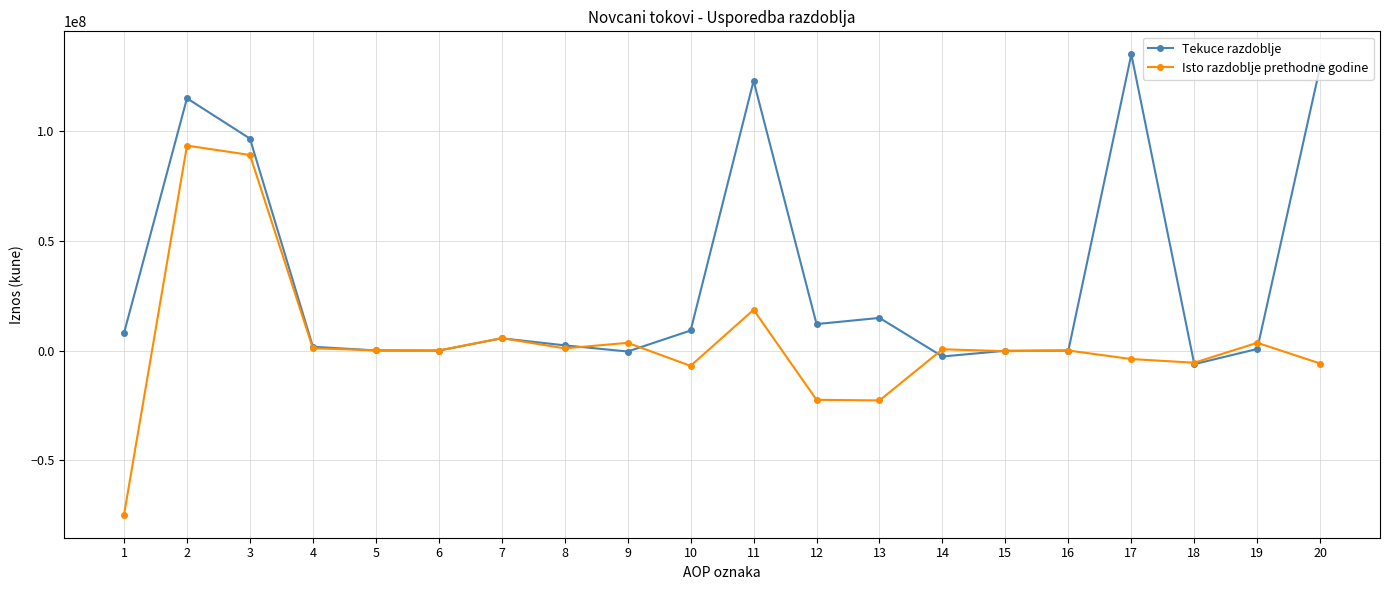

Is the value of Tekuce razdoblje at 2 greater than the value of Isto razdoblje prethodne godine at 13?

Yes